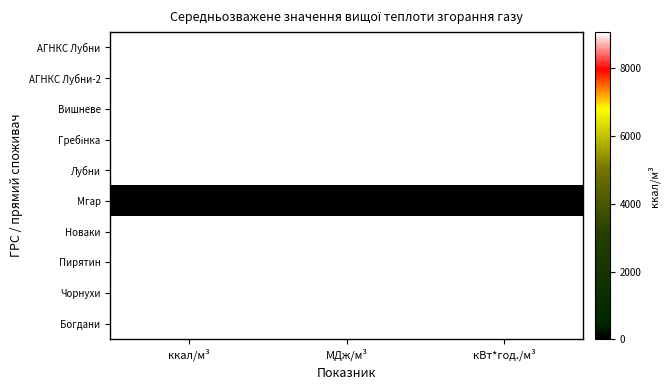

Which series has the largest range (max minus min)?

АГНКС Лубни